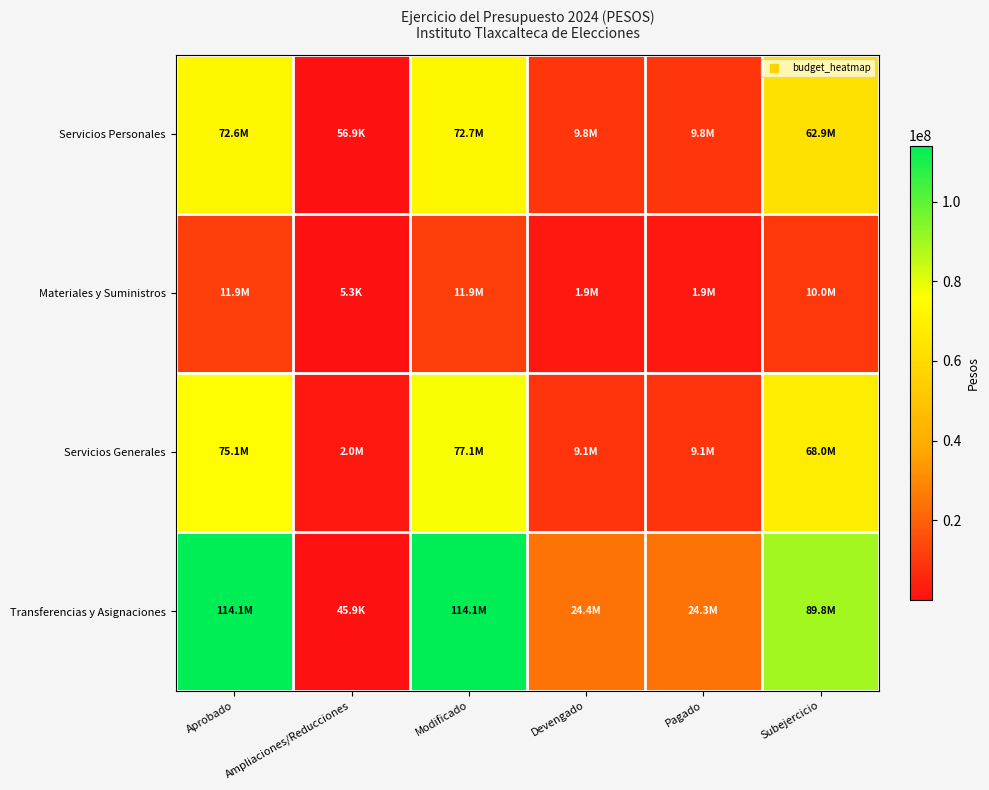

Reading left to right, list all the values displayed in this chart.

Servicios Personales: Aprobado=72609245.0	Ampliaciones/Reducciones=56880.8	Modificado=72666125.8	Devengado=9810946.3	Pagado=9784293.4	Subejercicio=62855179.5
Materiales y Suministros: Aprobado=11943910.0	Ampliaciones/Reducciones=5267.8	Modificado=11949177.8	Devengado=1933914.3	Pagado=1930130.5	Subejercicio=10015263.5
Servicios Generales: Aprobado=75077104.0	Ampliaciones/Reducciones=2010349.0	Modificado=77087453.0	Devengado=9130390.6	Pagado=9129002.5	Subejercicio=67957062.5
Transferencias y Asignaciones: Aprobado=114101955.0	Ampliaciones/Reducciones=45888.4	Modificado=114147843.4	Devengado=24395631.1	Pagado=24321665.5	Subejercicio=89752212.4